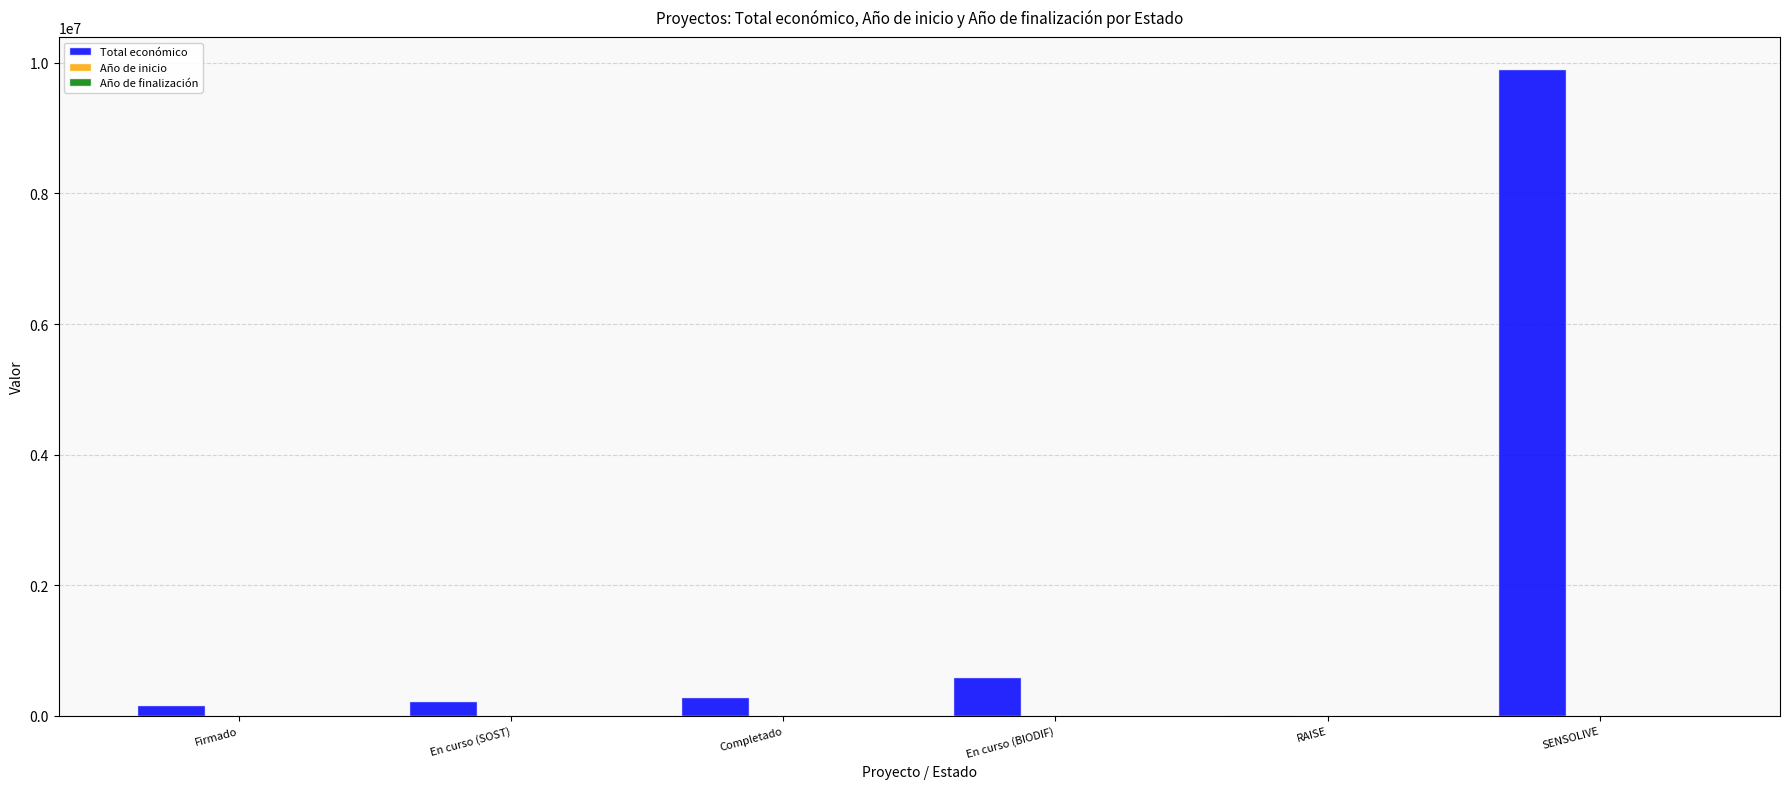

Which label corresponds to the largest value in the chart?

SENSOLIVE